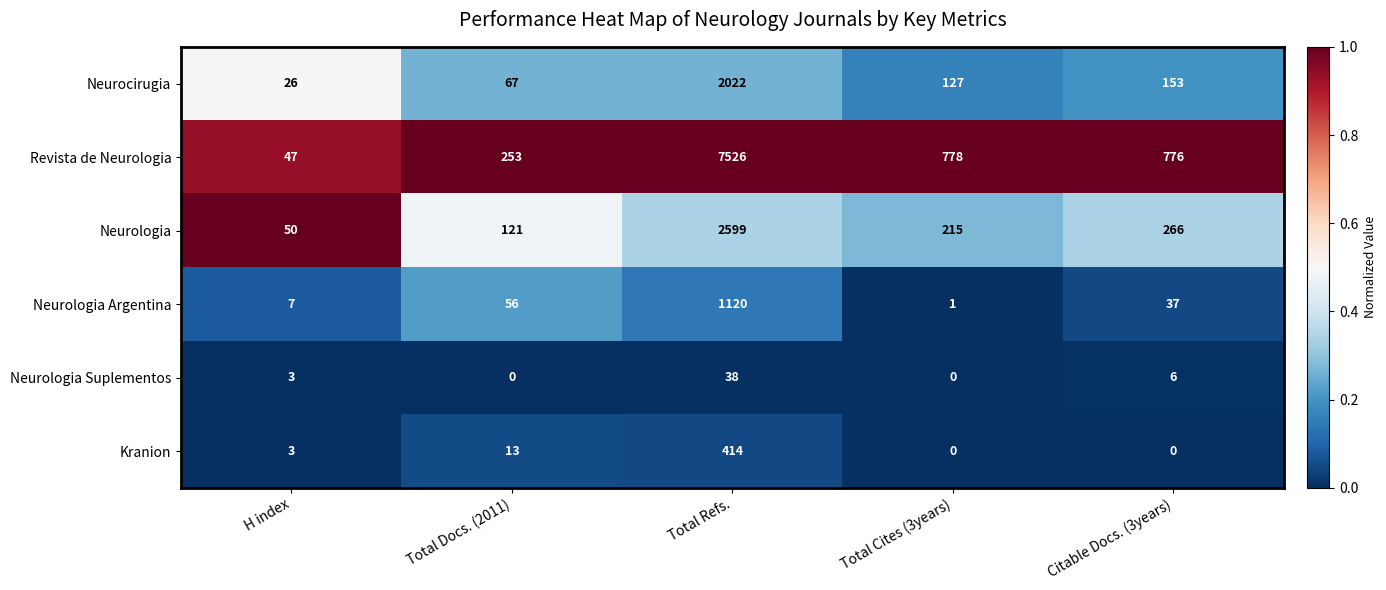

At which label does Neurologia first exceed 215?

Total Refs.